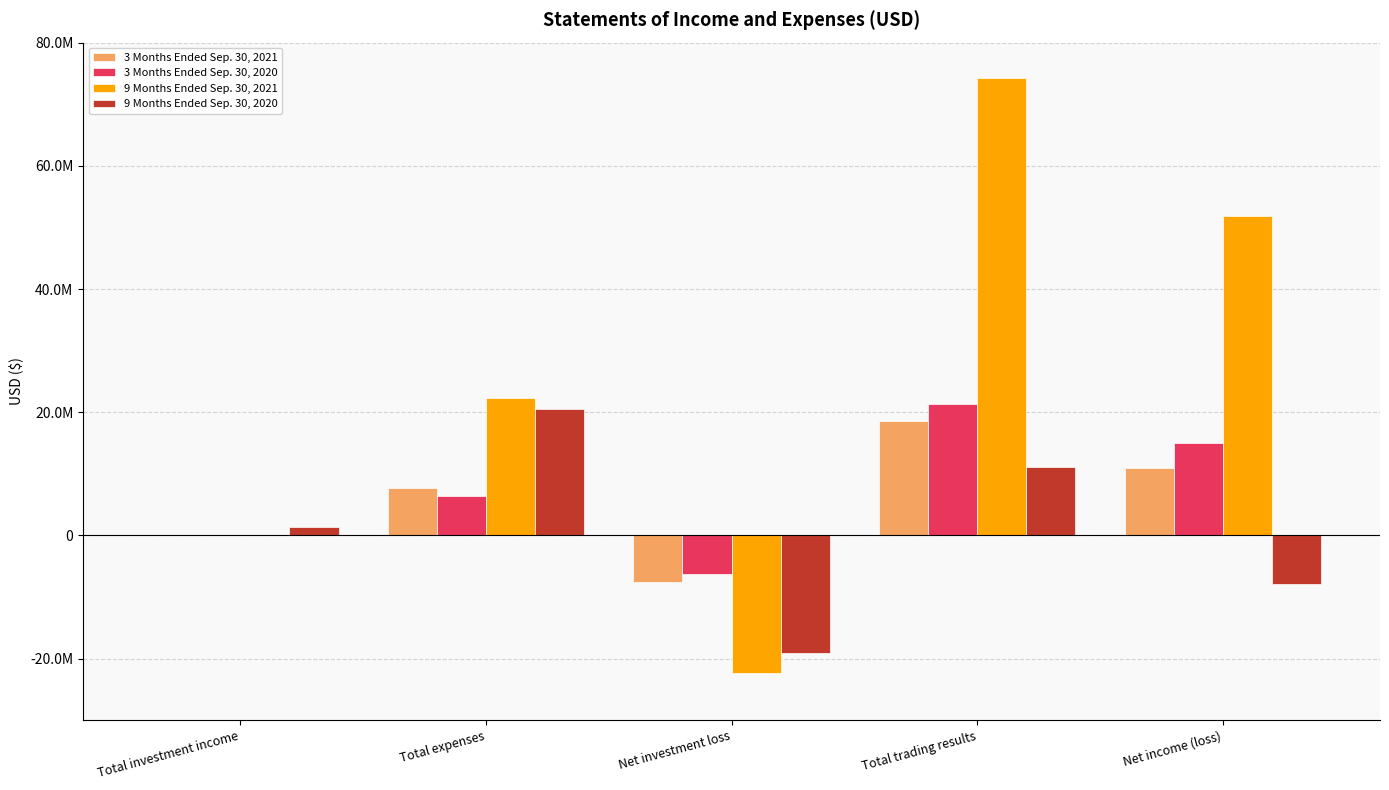

At which category is the sum across all series the highest?

Total trading results